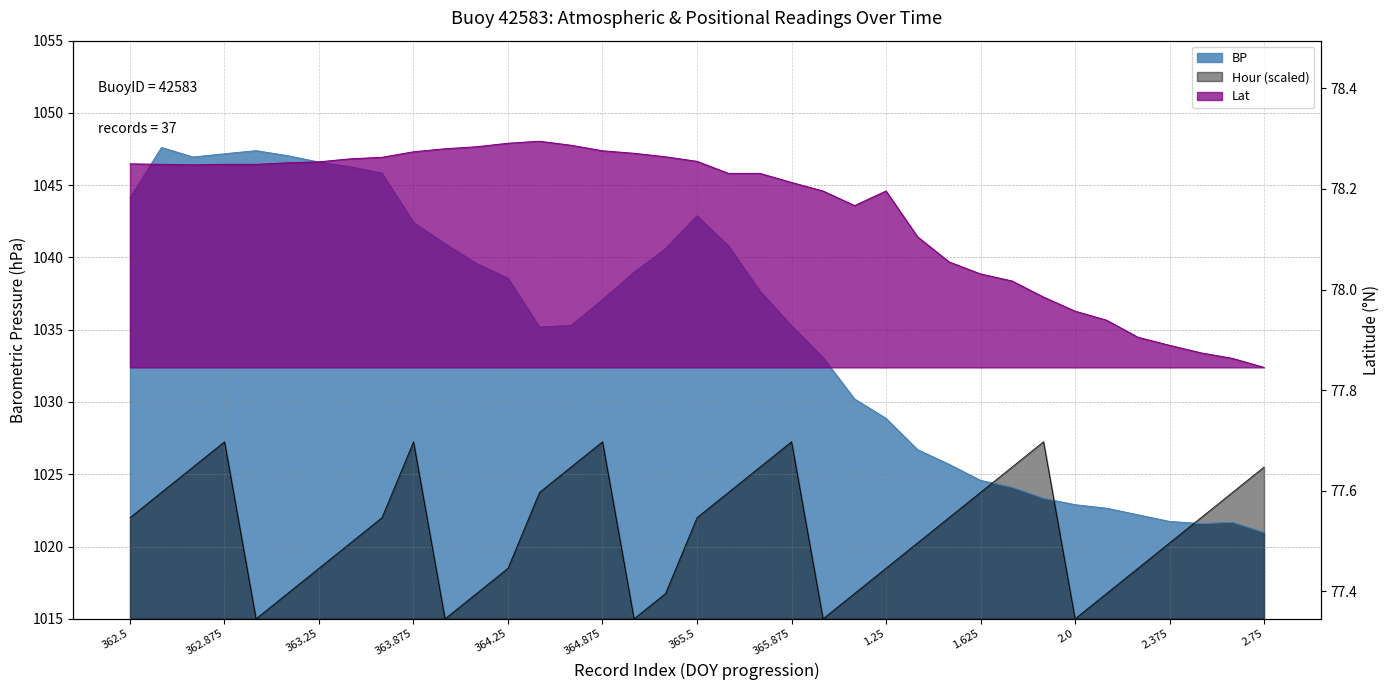

Reading left to right, list all the values displayed in this chart.

Lat: 78.2	78.2	78.2	78.2	78.2	78.3	78.3	78.3	78.3	78.3	78.3	78.3	78.3	78.3	78.3	78.3	78.3	78.3	78.3	78.2	78.2	78.2	78.2	78.2	78.2	78.1	78.1	78.0	78.0	78.0	78.0	77.9	77.9	77.9	77.9	77.9	77.8
Hour: 1022.0	1023.8	1025.5	1027.2	1015.0	1016.8	1018.5	1020.2	1022.0	1027.2	1015.0	1016.8	1018.5	1023.8	1025.5	1027.2	1015.0	1016.8	1022.0	1023.8	1025.5	1027.2	1015.0	1016.8	1018.5	1020.2	1022.0	1023.8	1025.5	1027.2	1015.0	1016.8	1018.5	1020.2	1022.0	1023.8	1025.5
BP: 1044.1	1047.6	1047.0	1047.2	1047.4	1047.0	1046.6	1046.3	1045.8	1042.4	1040.9	1039.6	1038.6	1035.2	1035.3	1037.1	1039.0	1040.6	1042.9	1040.8	1037.7	1035.3	1033.1	1030.2	1028.9	1026.7	1025.7	1024.6	1024.1	1023.3	1022.9	1022.6	1022.2	1021.7	1021.6	1021.7	1021.0